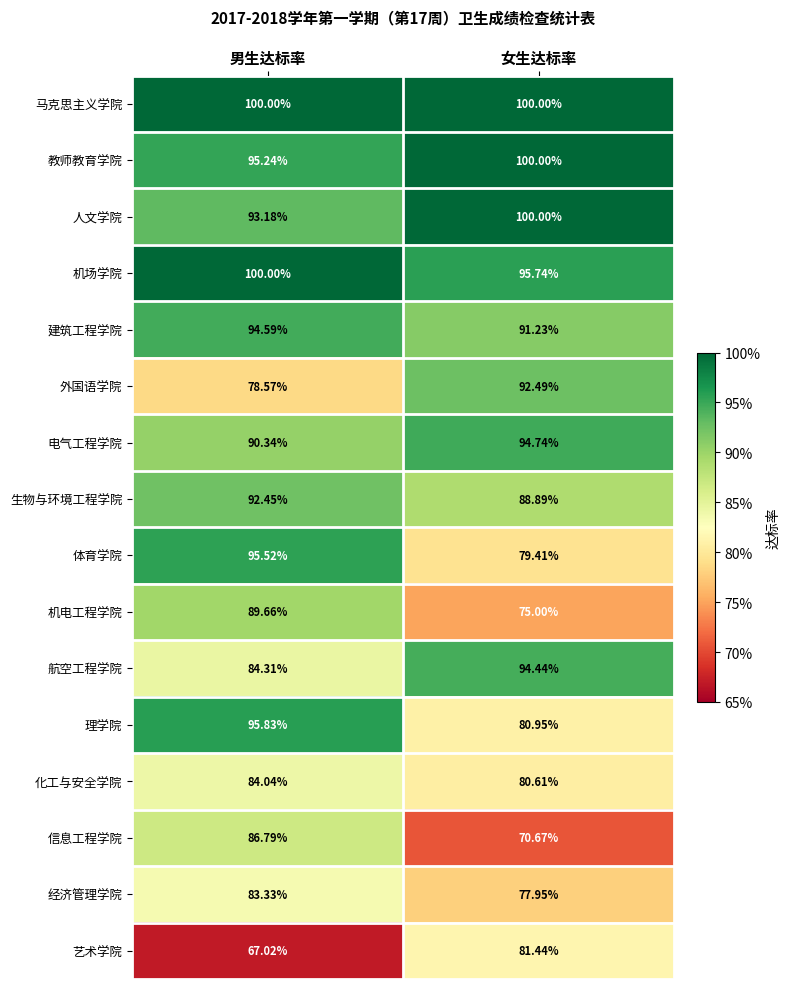

Is the value of 理学院 at 女生达标率 greater than the value of 体育学院 at 女生达标率?

Yes